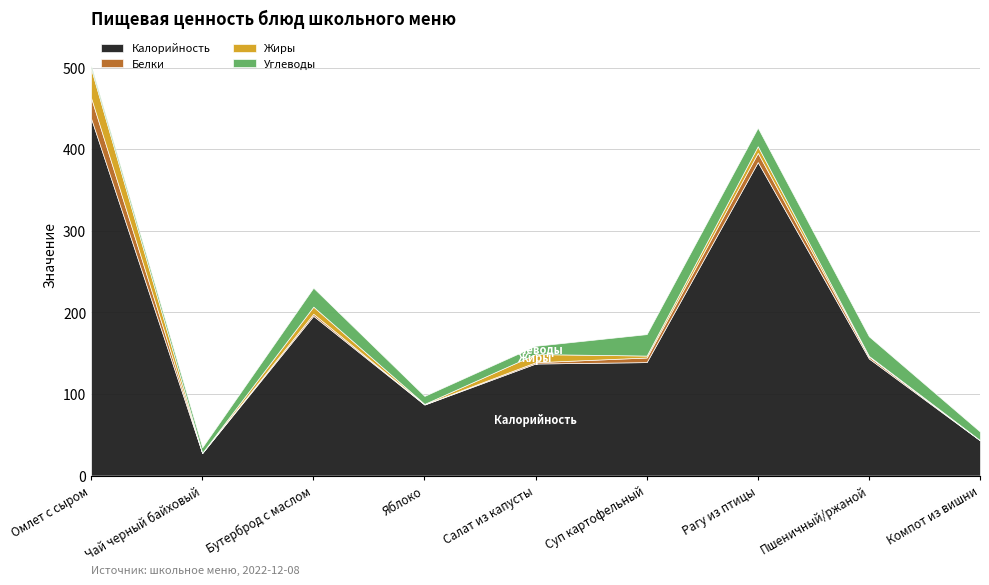

Where does the Белки series first go above 2?

Омлет с сыром